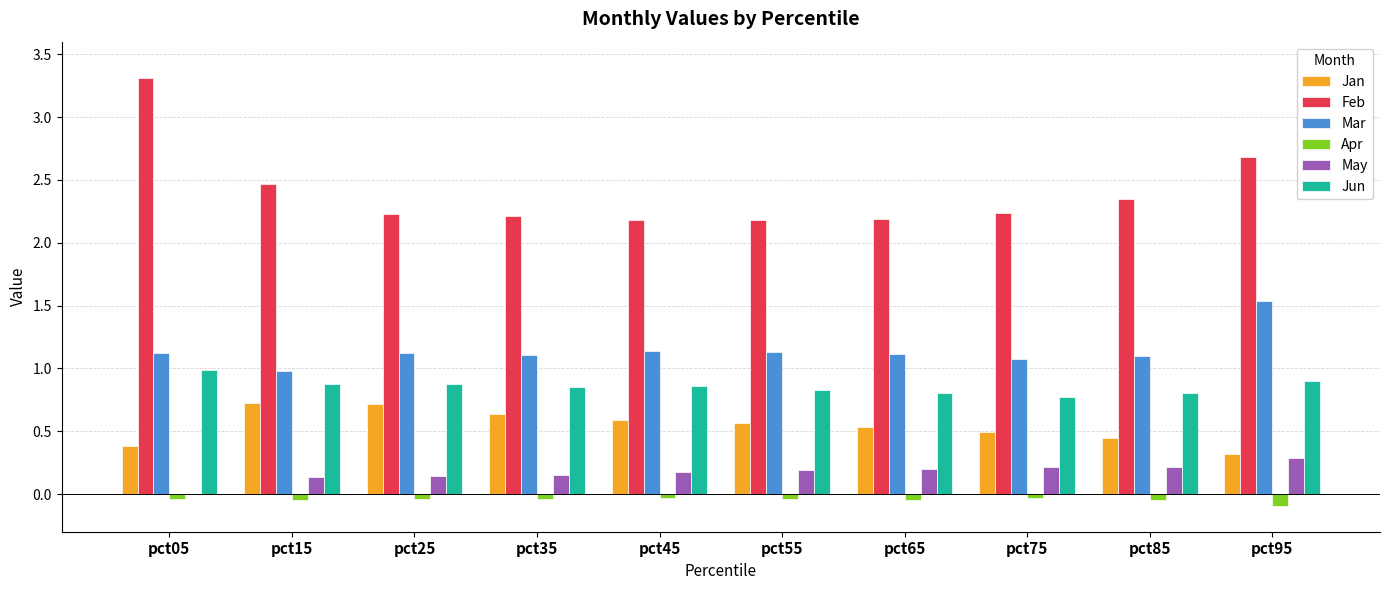

Which series has the largest total across all categories?

Feb